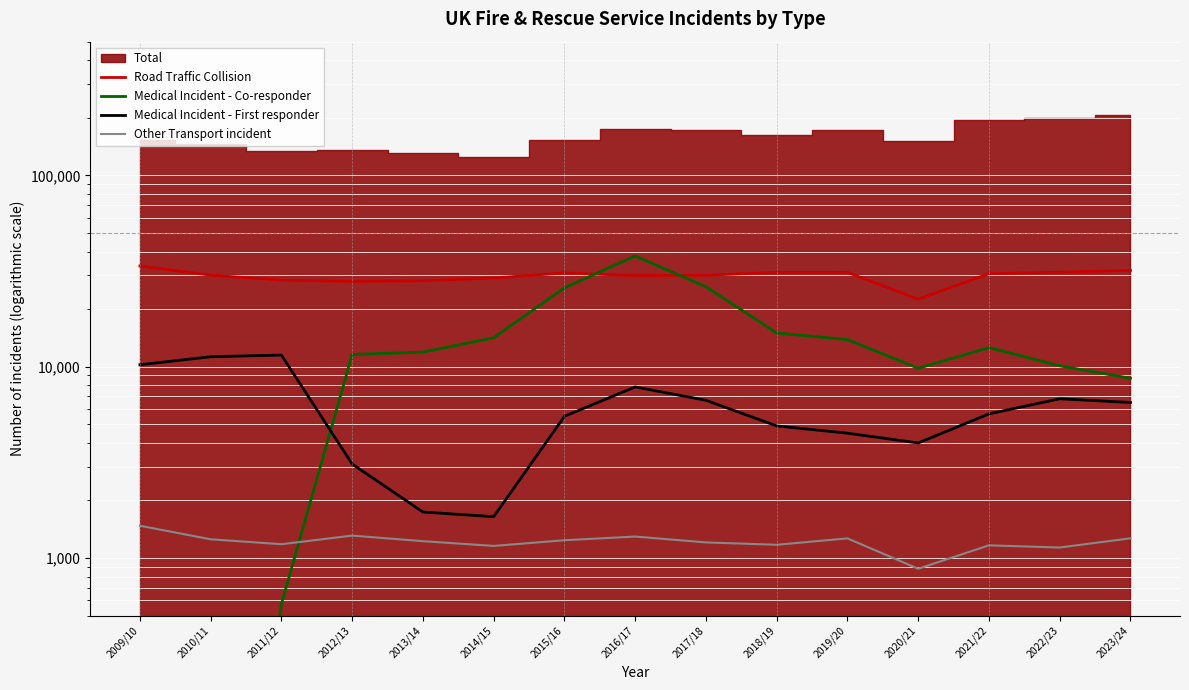

What is the value of the Other Transport incident point at the 15th from the left?

1268